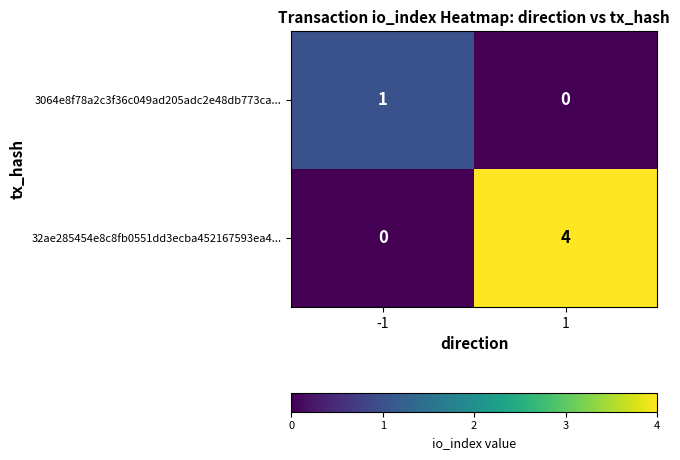

Reading left to right, extract all data points from this chart.

3064e8f78a2c3f36c049ad205adc2e48db773ca...: -1=1	1=0
32ae285454e8c8fb0551dd3ecba452167593ea4...: -1=0	1=4